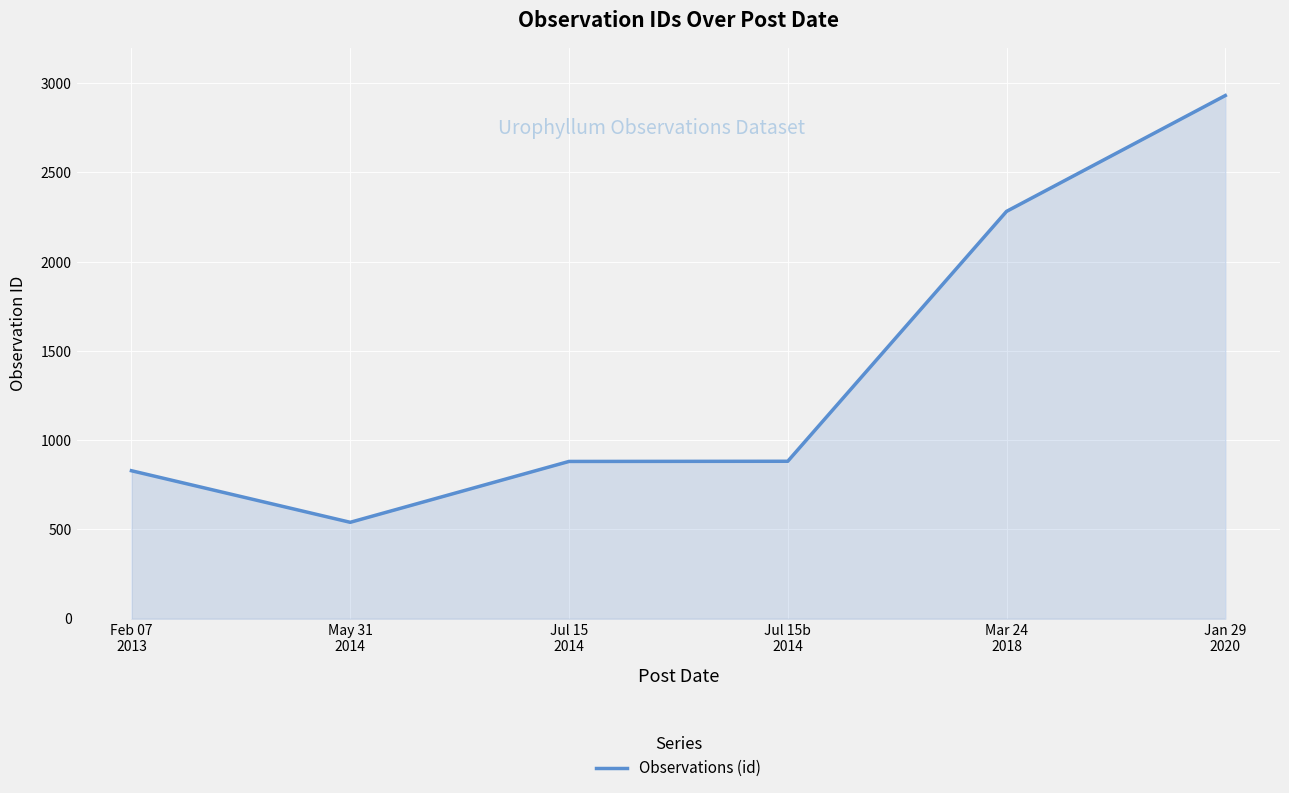

What is the average value?

1391